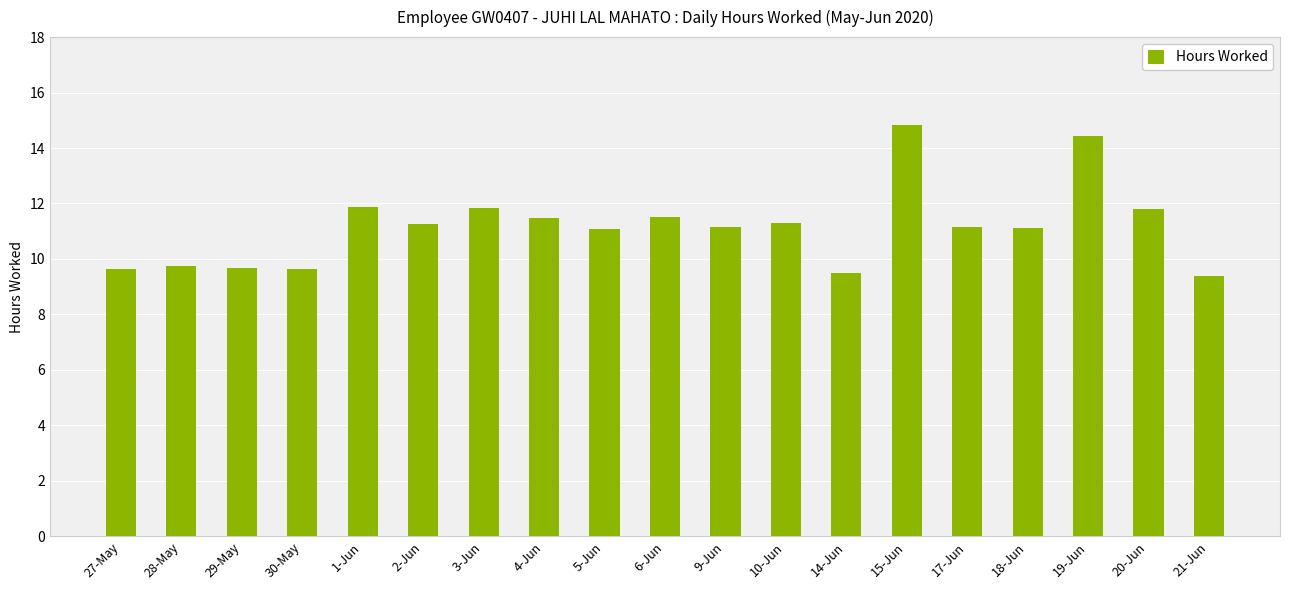

What is the difference between the maximum and minimum values?

5.4